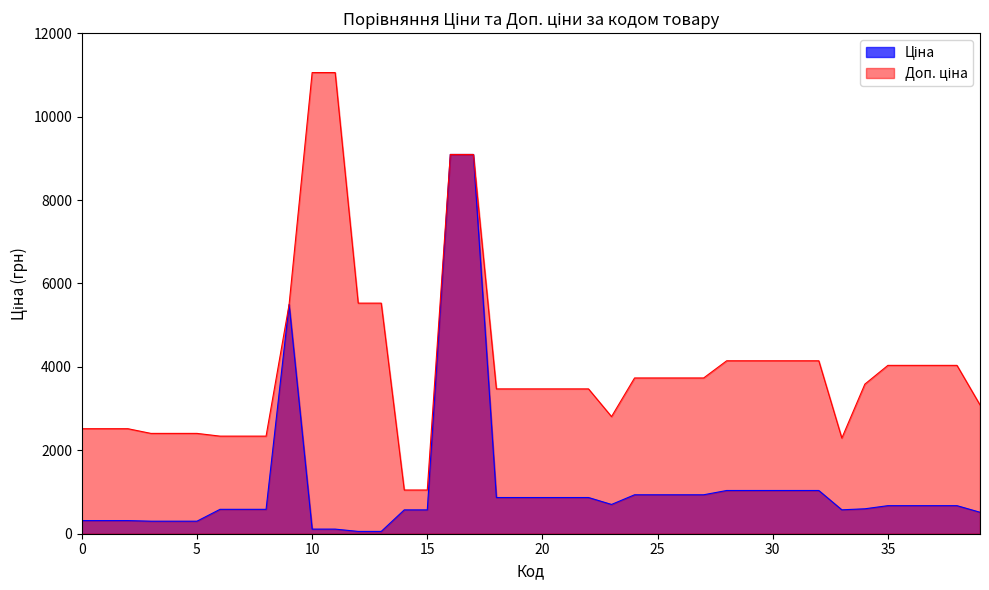

What is the total value across all series at 0?

2832.2